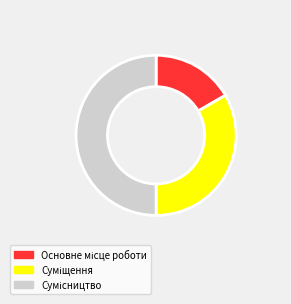

Which slice is the smallest?

Основне місце роботи